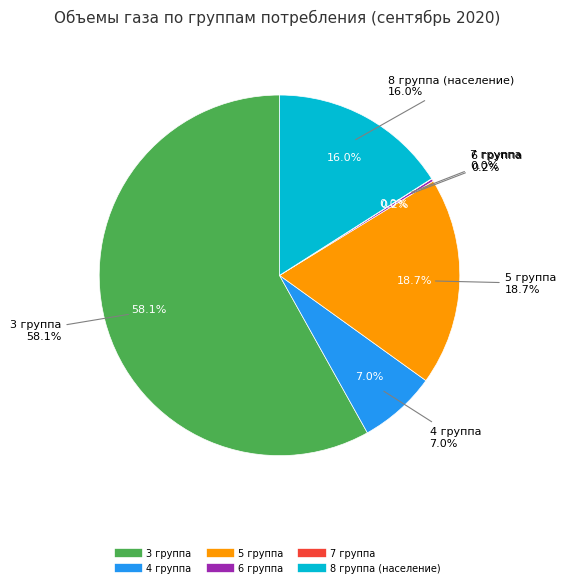

How many slices are in this pie chart?

6